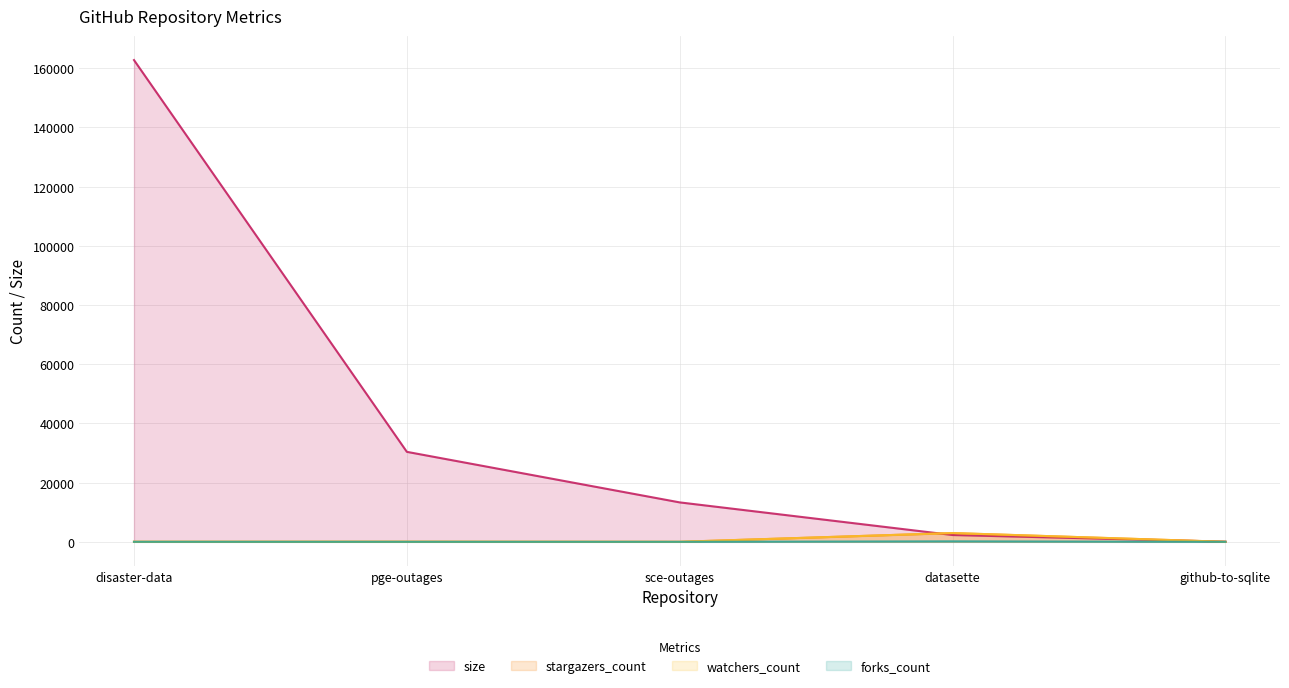

What is the difference between the highest and lowest values at disaster-data?

162776